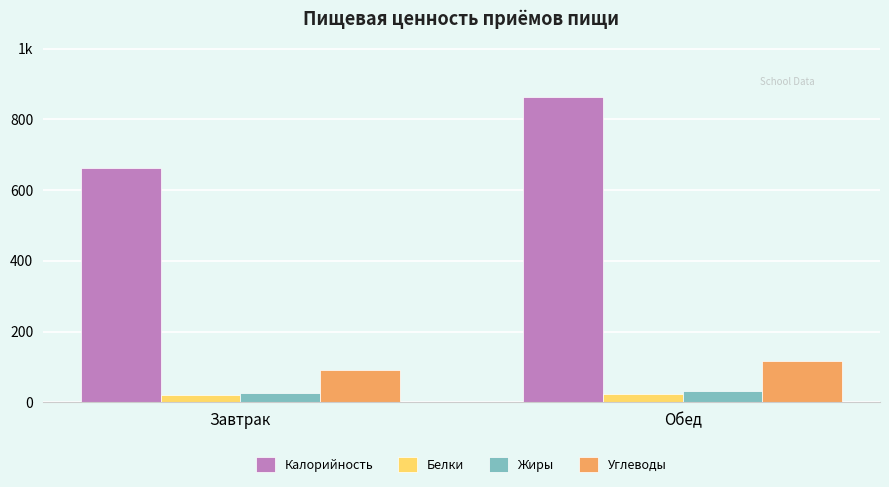

Does the chart contain stacked bars?

No